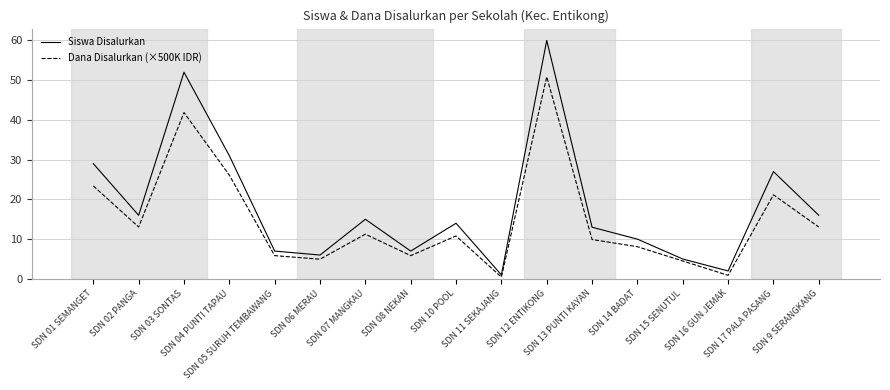

Is the value of Dana Disalurkan (×500K IDR) at SDN 12 ENTIKONG greater than the value of Siswa Disalurkan at SDN 15 SENUTUL?

Yes